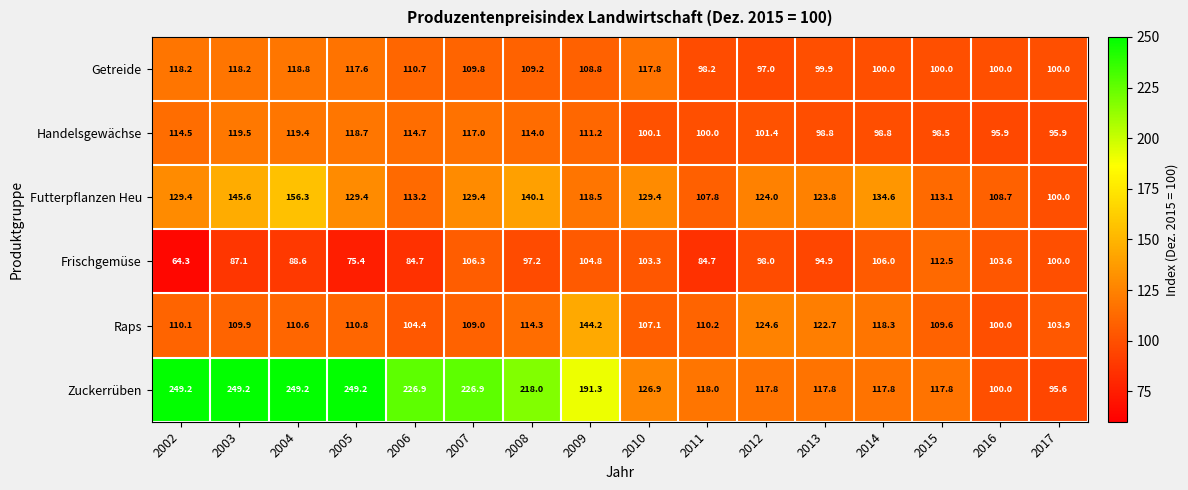

At how many categories does at least one series exceed 86?

16